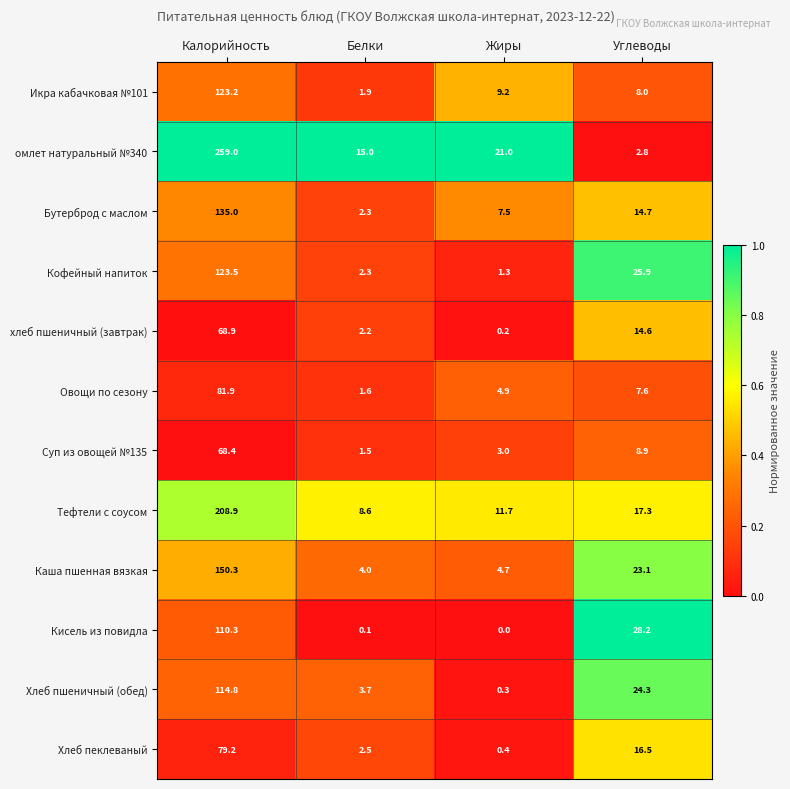

Which series has the largest total across all categories?

омлет натуральный №340